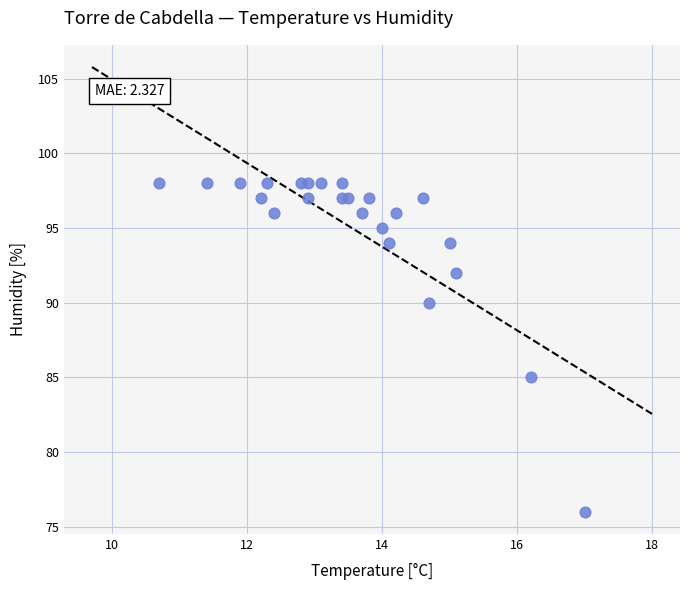

What Y value in the scatter plot is closest to 87?

85